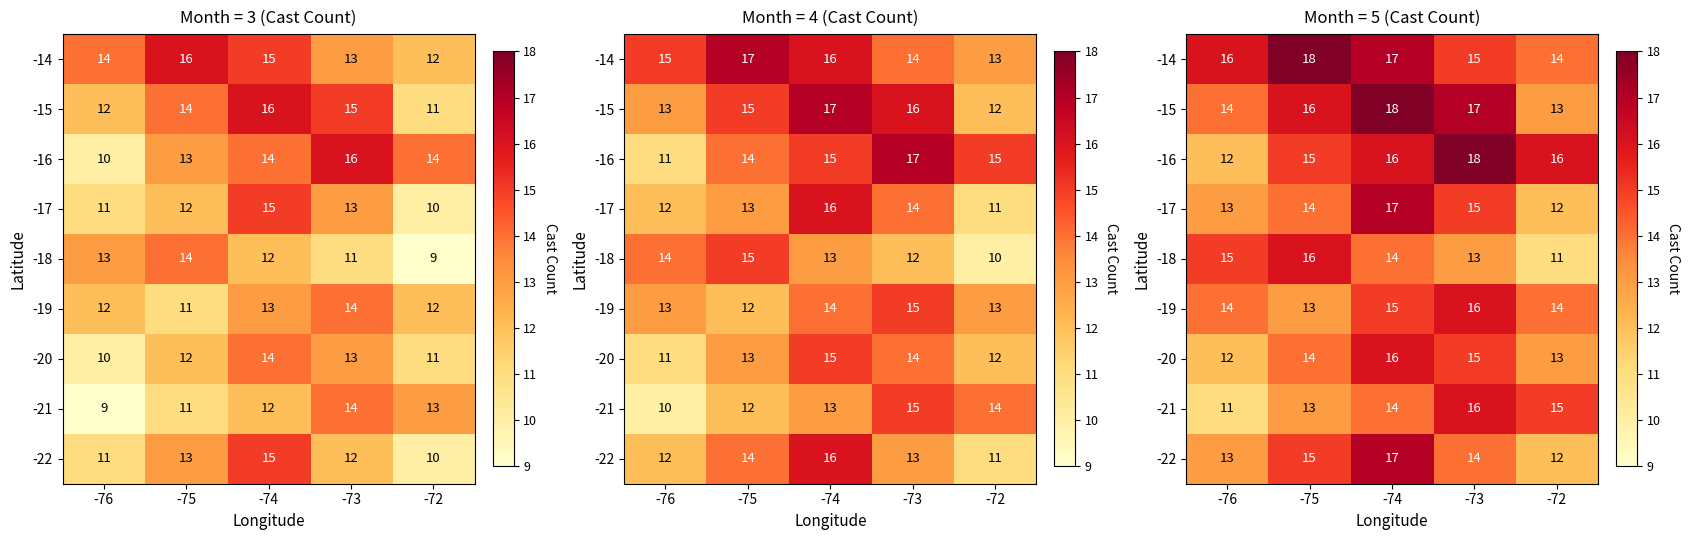

List the series in order of their peak value, highest first.

-14, -15, -16, -17, -22, -18, -19, -20, -21